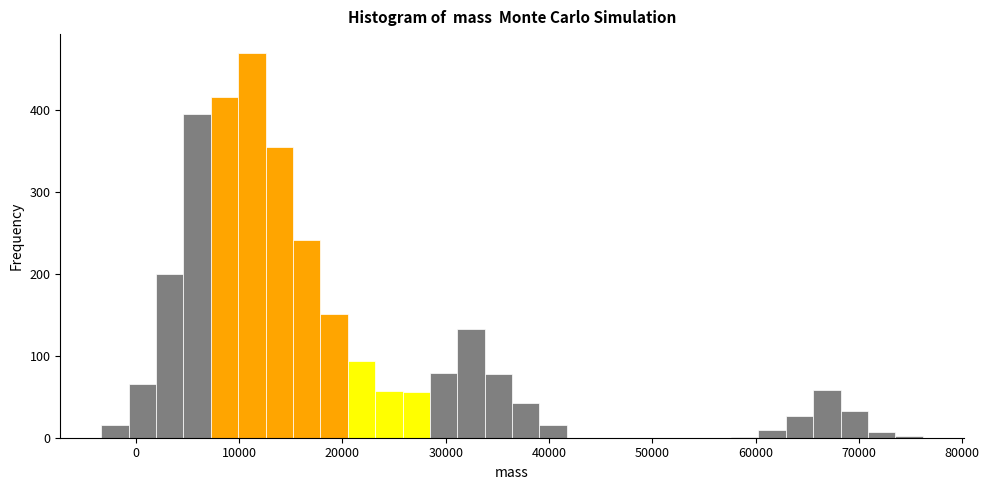

Read against the x-axis, roughly where is the centre of the tallest bar?

11000